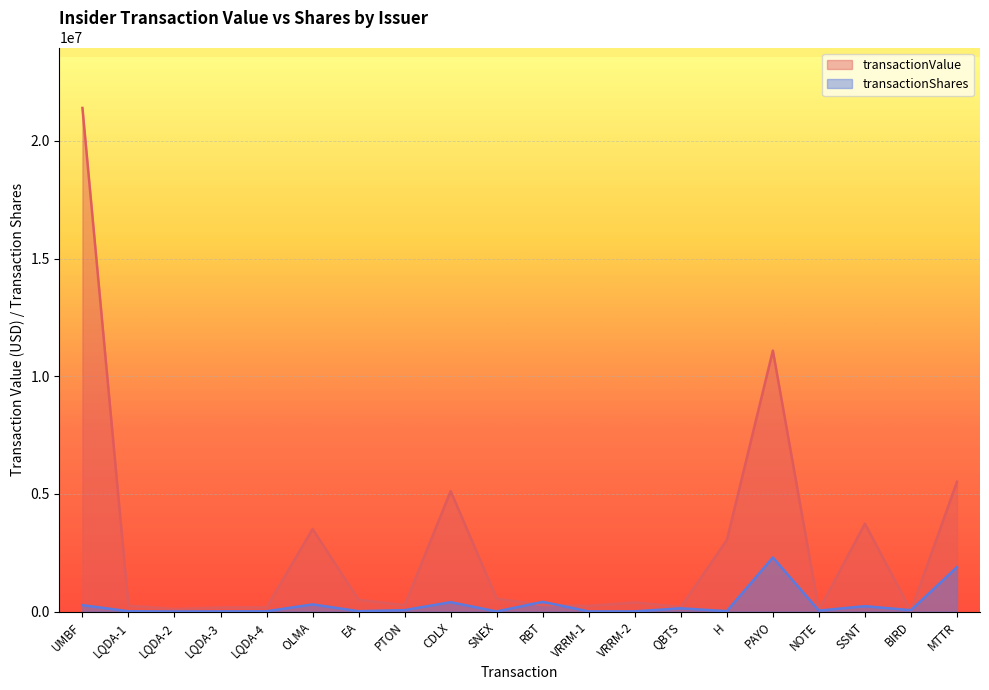

What is the average value of the transactionValue series?

2833852